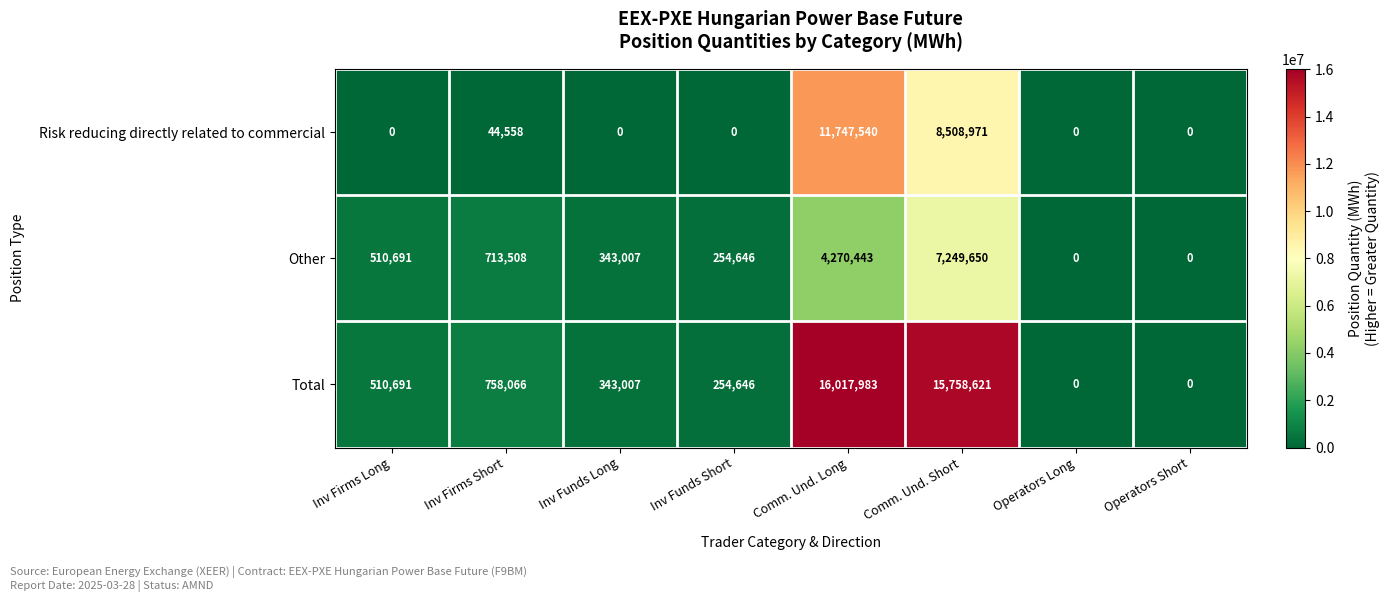

List the series in order of their peak value, lowest first.

Other, Risk reducing directly related to commercial, Total